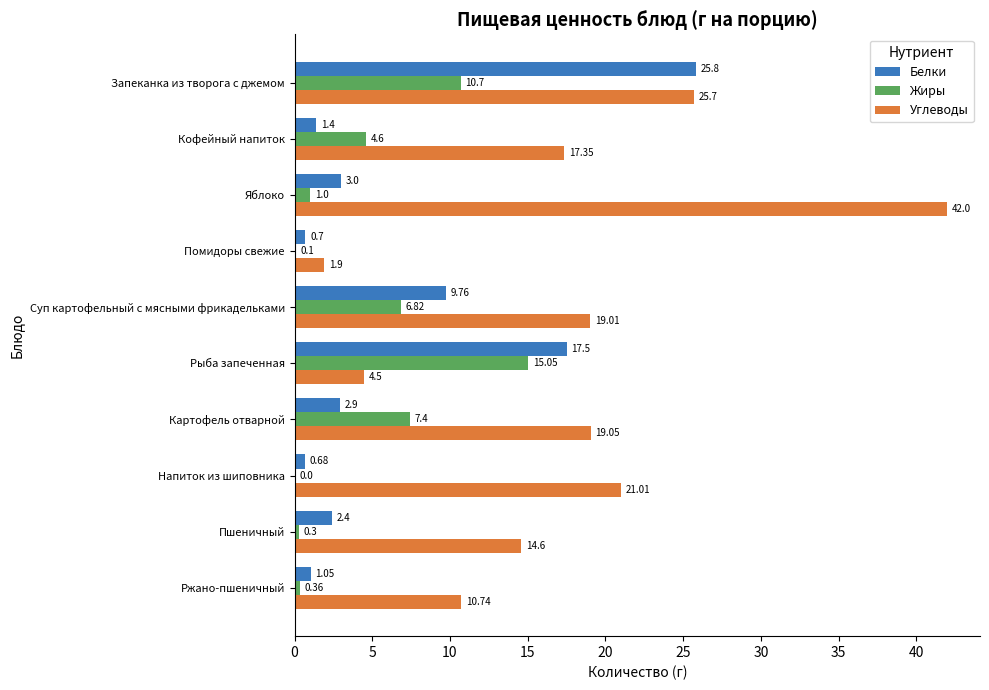

Which series has the widest spread of values?

Углеводы